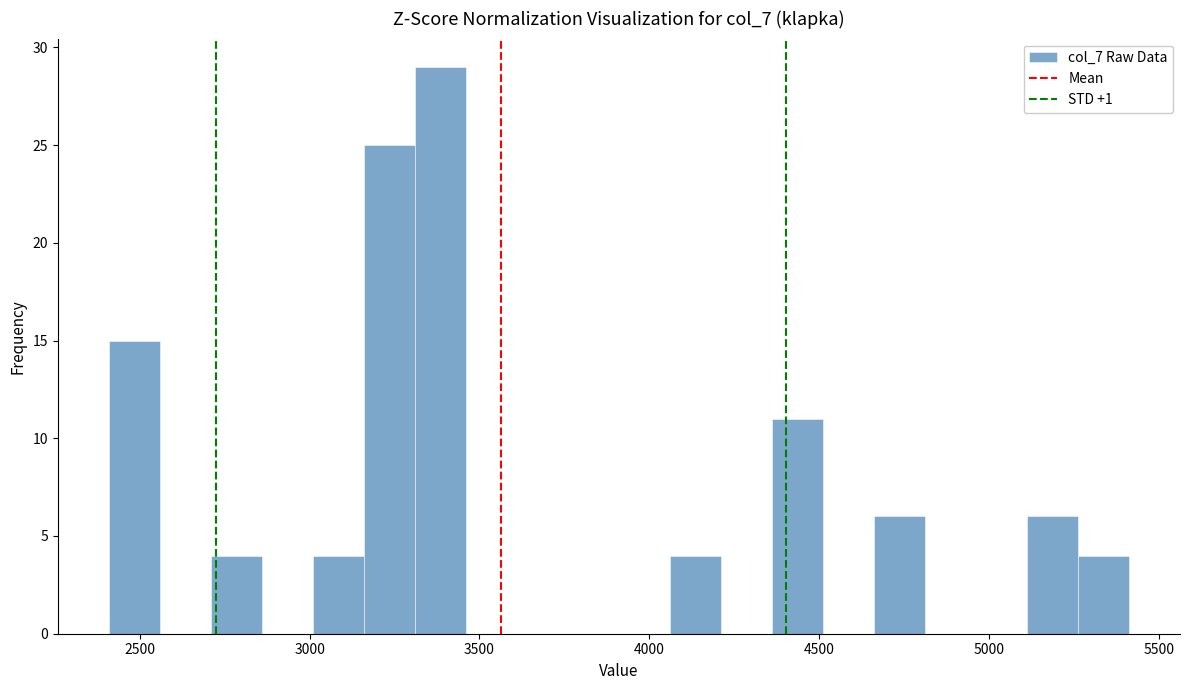

Read against the x-axis, roughly where is the centre of the tallest bar?

3400